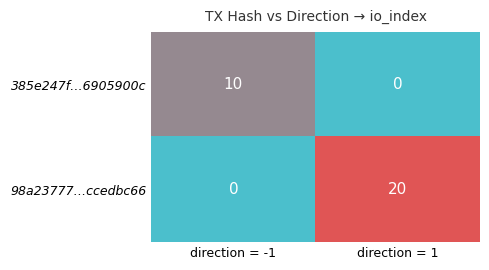

Rank the series at direction = 1 from highest to lowest value.

98a23777…ccedbc66, 385e247f…6905900c